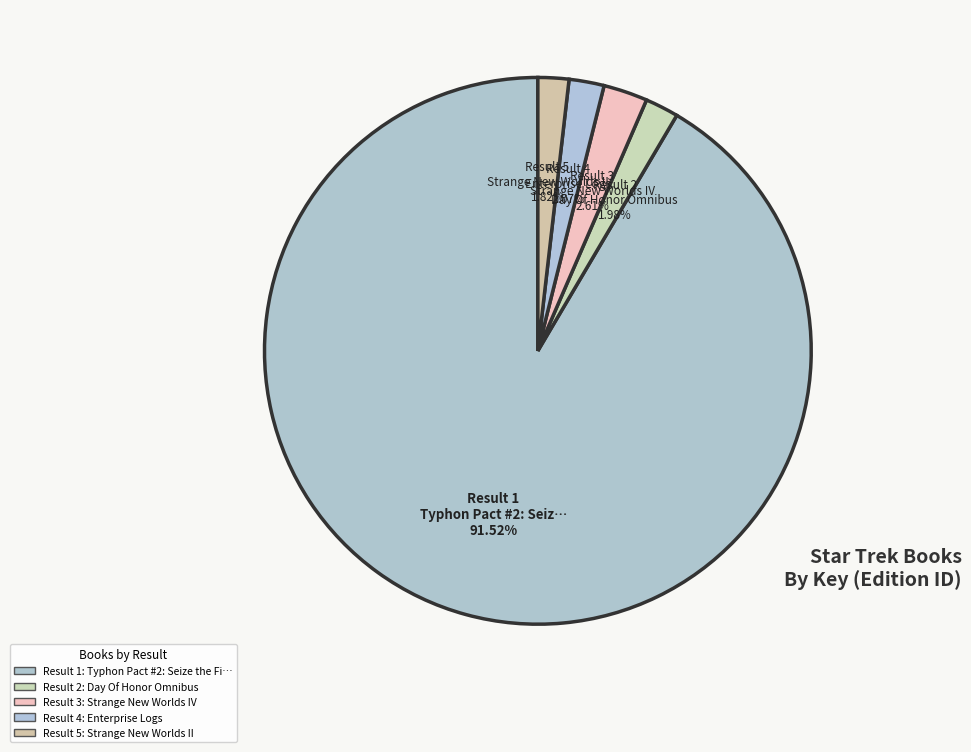

How many segments does this pie chart have?

5